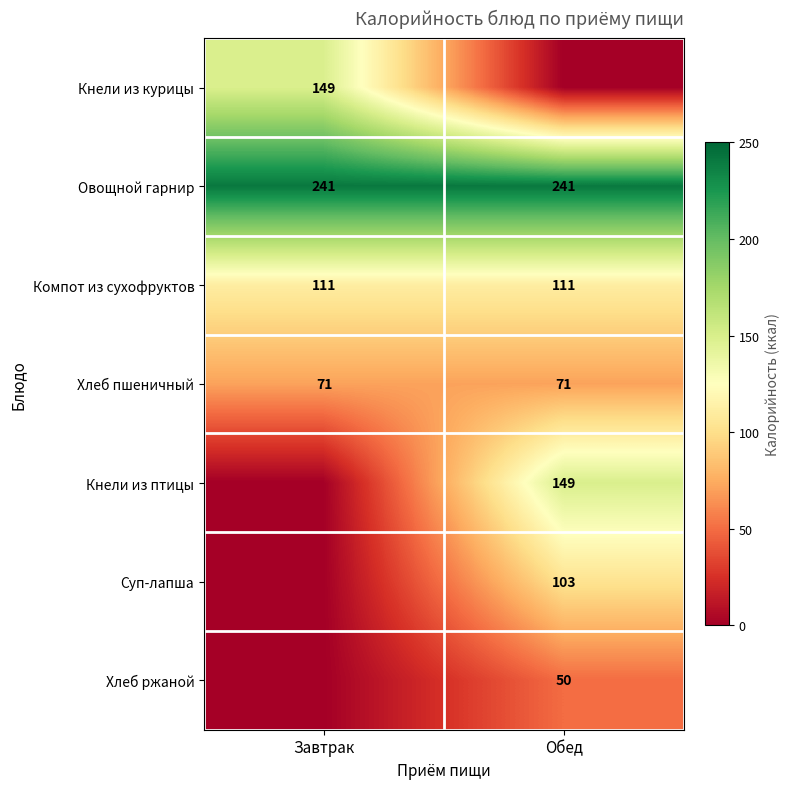

Is it true that Суп-лапша equals 61 at Обед?

False